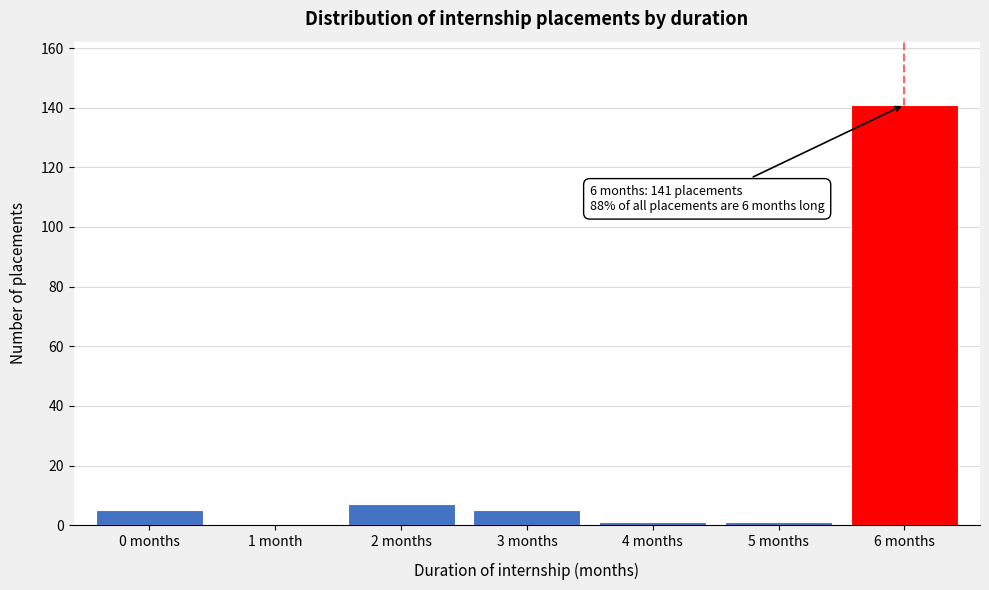

Reading left to right, extract all data points from this chart.

0 months=5	1 month=0	2 months=7	3 months=5	4 months=1	5 months=1	6 months=141